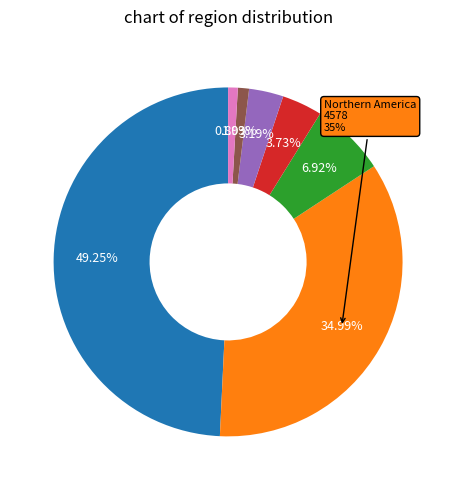

Does 7 represent more than half of the total?

No